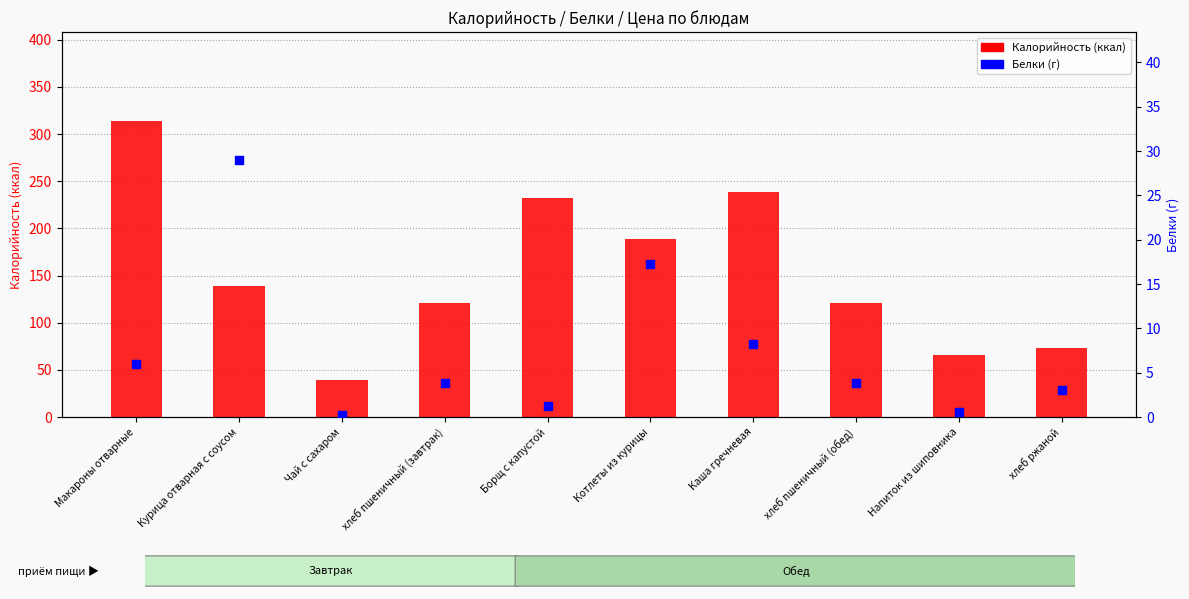

What are all the series names shown in the legend?

Калорийность (ккал), Белки (г)